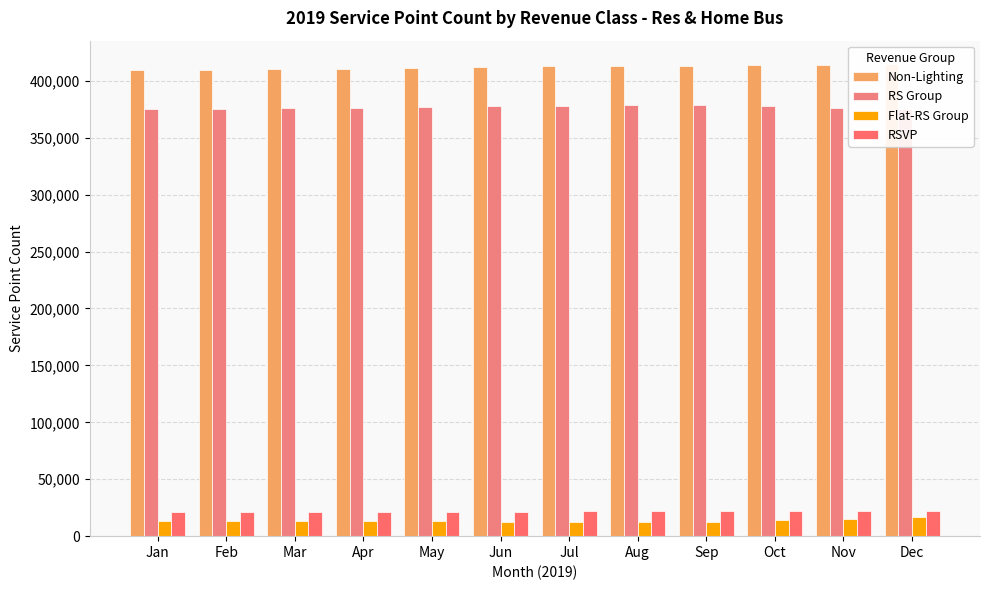

At May, list the series in order from largest to smallest.

Non-Lighting, RS Group, RSVP, Flat-RS Group